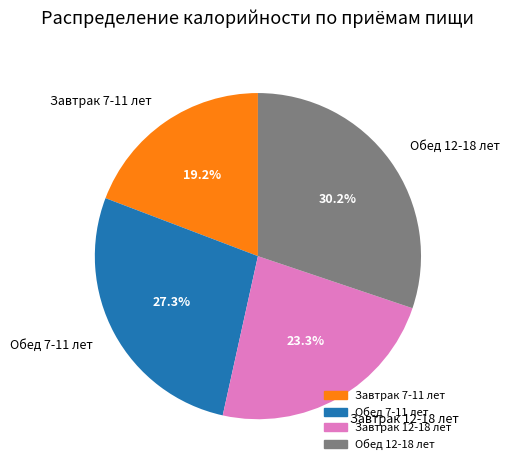

What percentage is the Завтрак 7-11 лет slice, to the nearest percent?

19%